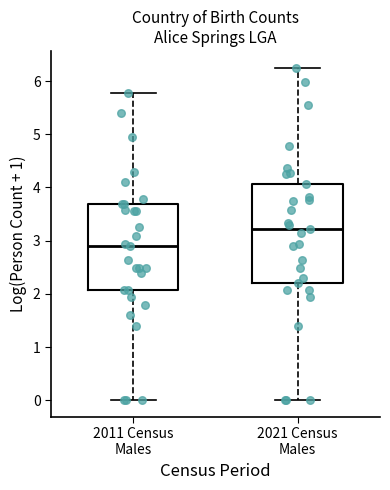

Comparing the boxes themselves (not the whiskers), which one is the tallest?

2021 Census Males